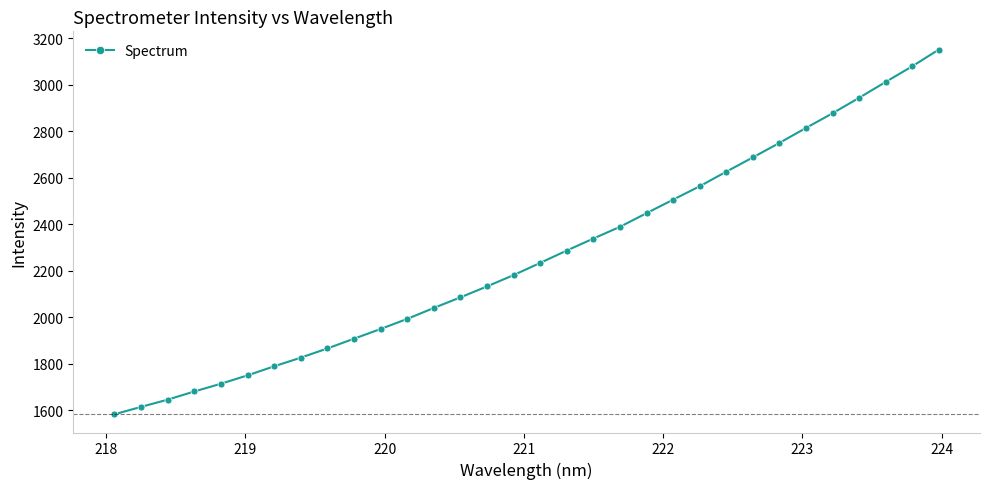

What is the value of the 22nd point from the left?

2505.8